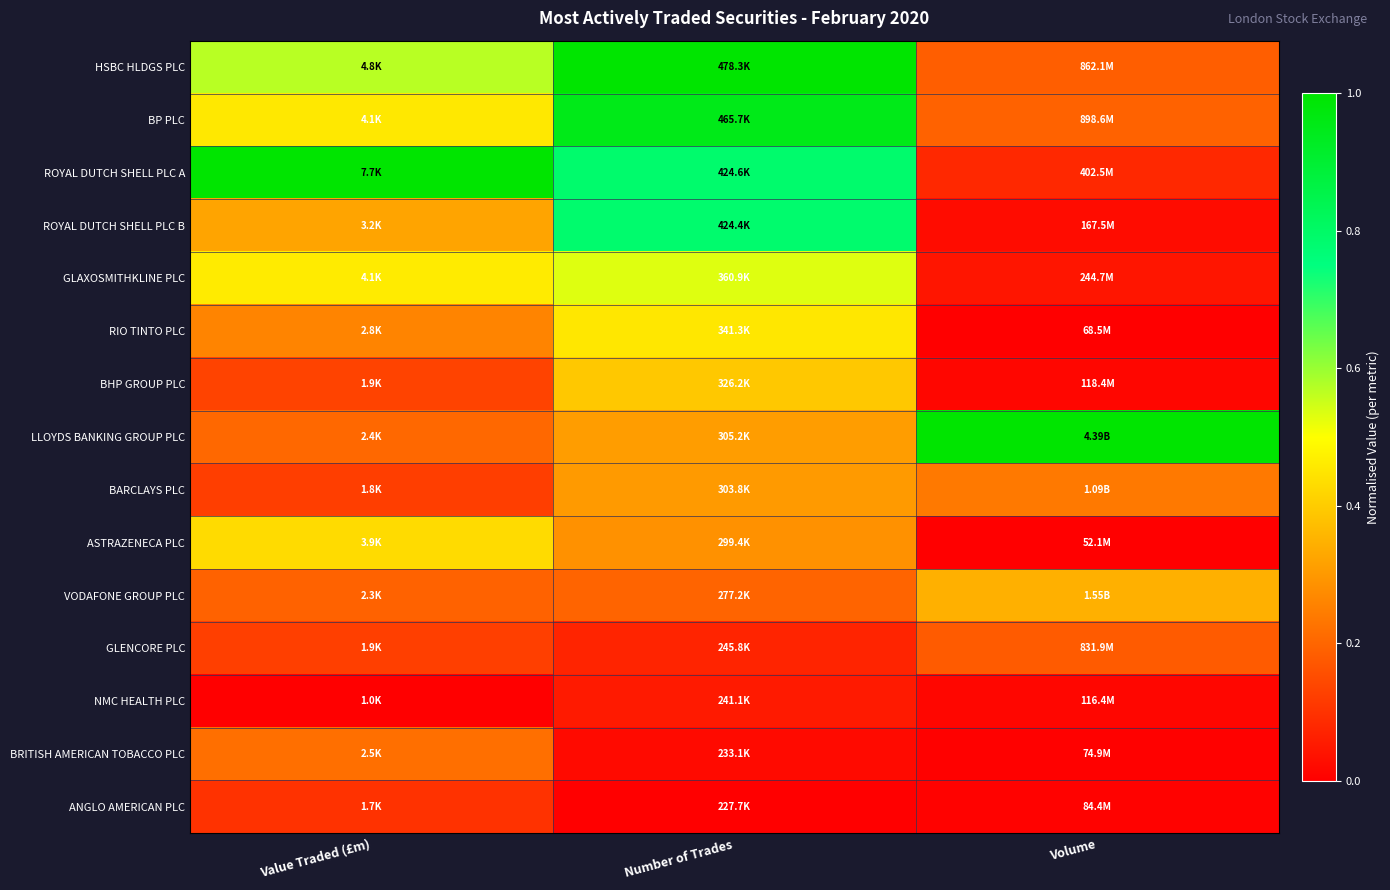

Reading left to right, list all the values displayed in this chart.

HSBC HLDGS PLC: Value Traded (£m)=0.6	Number of Trades=1.0	Volume=0.2
BP PLC: Value Traded (£m)=0.5	Number of Trades=0.9	Volume=0.2
ROYAL DUTCH SHELL PLC A: Value Traded (£m)=1.0	Number of Trades=0.8	Volume=0.1
ROYAL DUTCH SHELL PLC B: Value Traded (£m)=0.3	Number of Trades=0.8	Volume=0.0
GLAXOSMITHKLINE PLC: Value Traded (£m)=0.5	Number of Trades=0.5	Volume=0.0
RIO TINTO PLC: Value Traded (£m)=0.3	Number of Trades=0.5	Volume=0.0
BHP GROUP PLC: Value Traded (£m)=0.1	Number of Trades=0.4	Volume=0.0
LLOYDS BANKING GROUP PLC: Value Traded (£m)=0.2	Number of Trades=0.3	Volume=1.0
BARCLAYS PLC: Value Traded (£m)=0.1	Number of Trades=0.3	Volume=0.2
ASTRAZENECA PLC: Value Traded (£m)=0.4	Number of Trades=0.3	Volume=0.0
VODAFONE GROUP PLC: Value Traded (£m)=0.2	Number of Trades=0.2	Volume=0.3
GLENCORE PLC: Value Traded (£m)=0.1	Number of Trades=0.1	Volume=0.2
NMC HEALTH PLC: Value Traded (£m)=0.0	Number of Trades=0.1	Volume=0.0
BRITISH AMERICAN TOBACCO PLC: Value Traded (£m)=0.2	Number of Trades=0.0	Volume=0.0
ANGLO AMERICAN PLC: Value Traded (£m)=0.1	Number of Trades=0.0	Volume=0.0